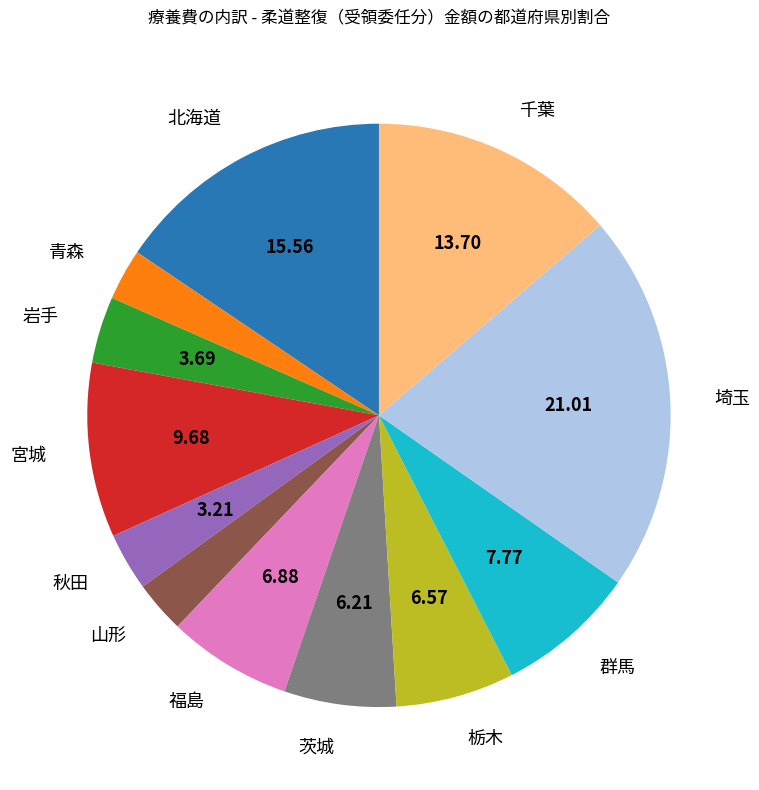

Between 山形 and 宮城, which is larger?

宮城